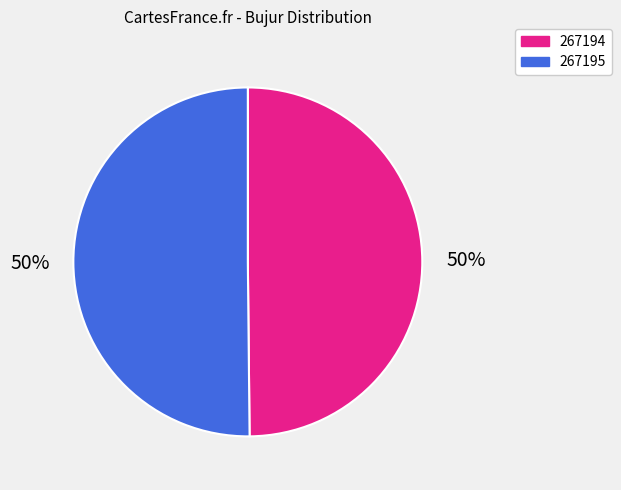

Count the number of slices in the pie.

2